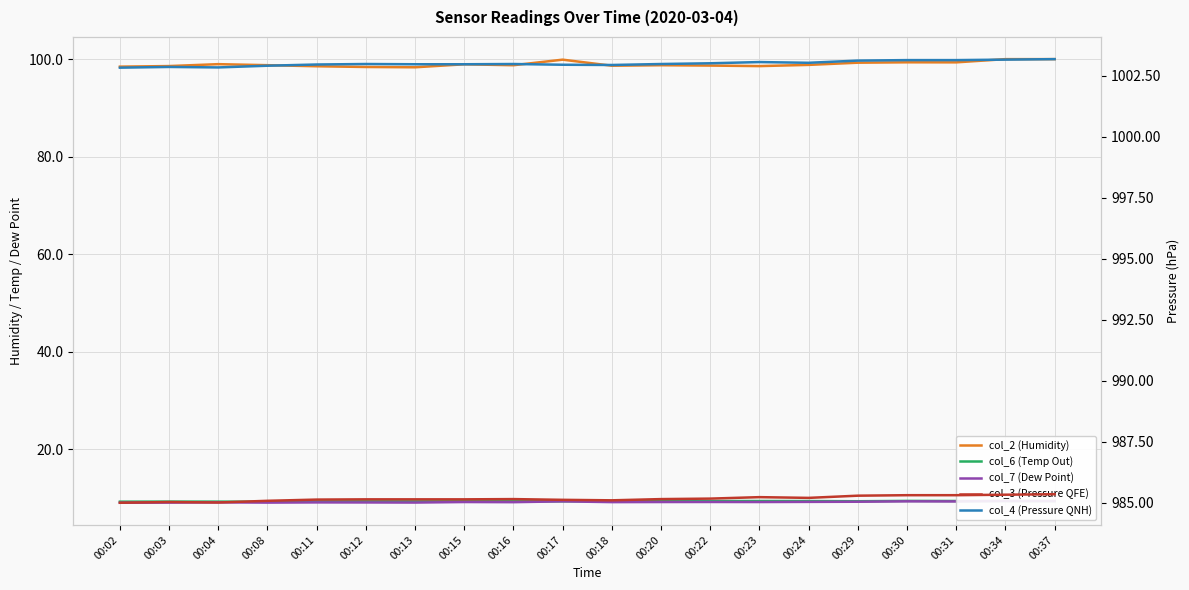

Which series has the widest spread of values?

col_2 (Humidity)